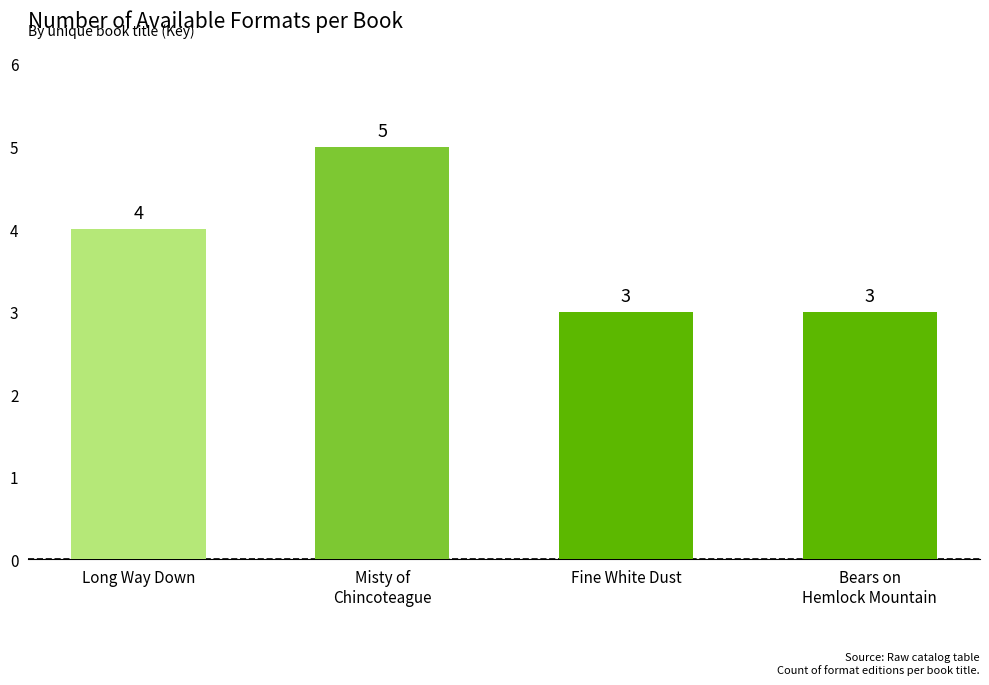

What is the value of the 4th bar from the left?

3